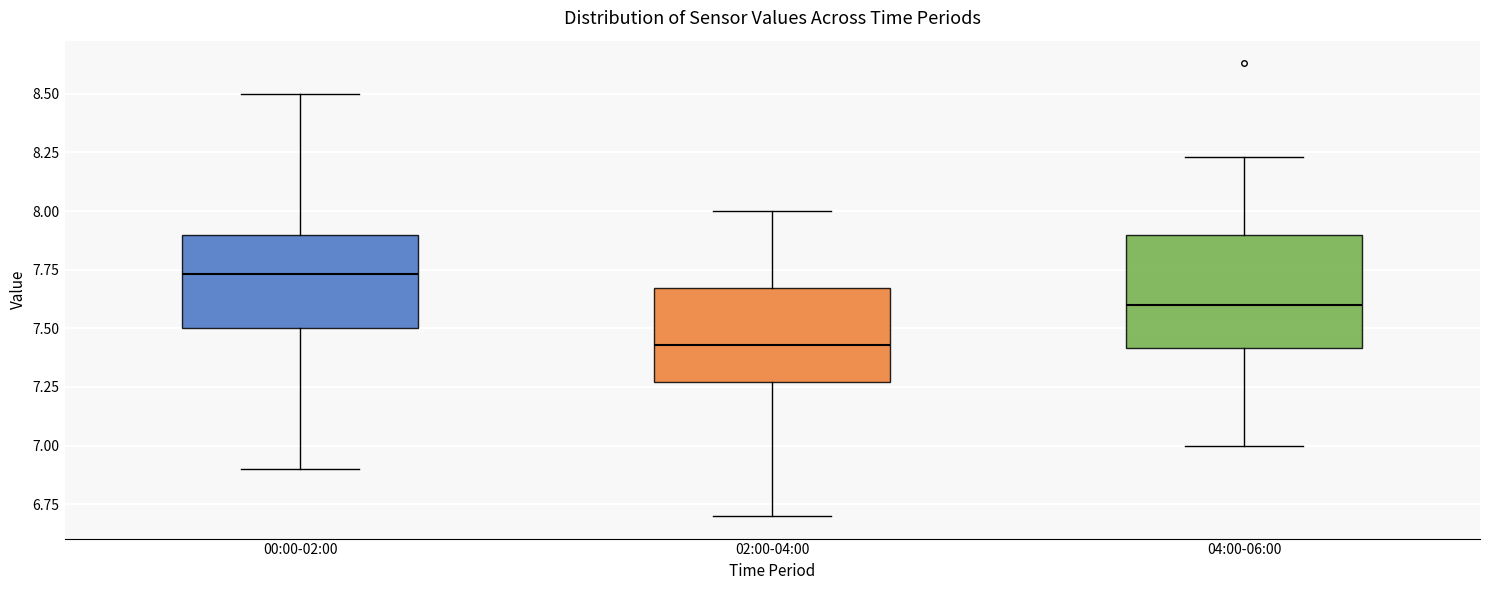

Where is the upper edge of the box for 00:00-02:00 on the y-axis? The values are not printed on the chart, so give them approximately, as read against the axis.

7.90